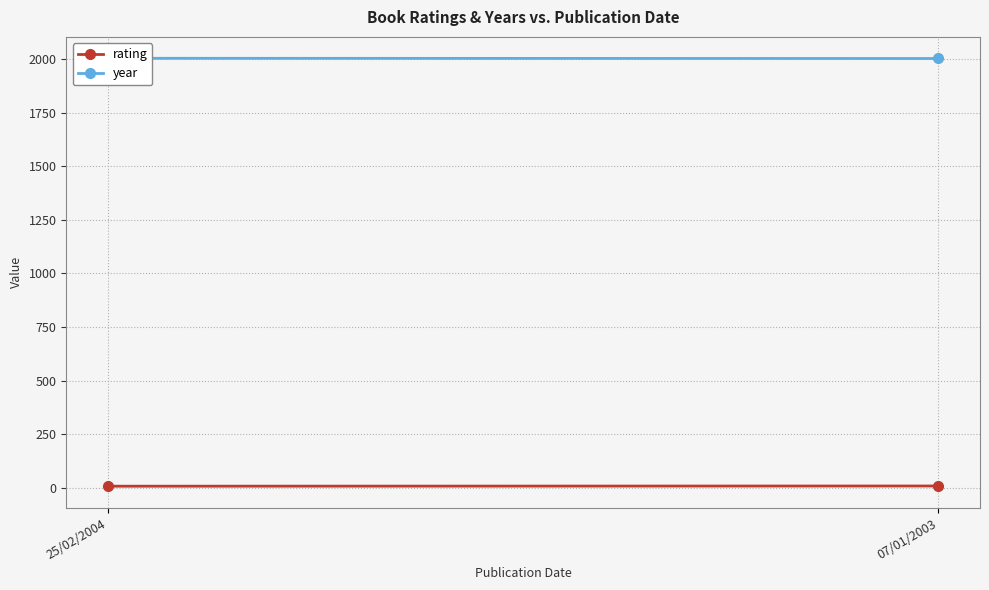

Reading left to right, transcribe all the data shown in this chart.

rating: 25/02/2004=7	07/01/2003=8
year: 25/02/2004=2004	07/01/2003=2003